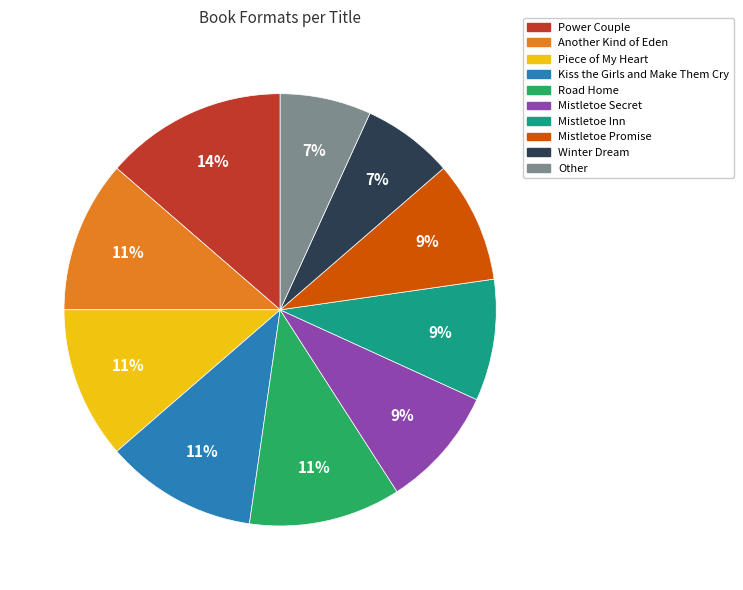

Is the sum of Other and Mistletoe Inn greater than half?

No